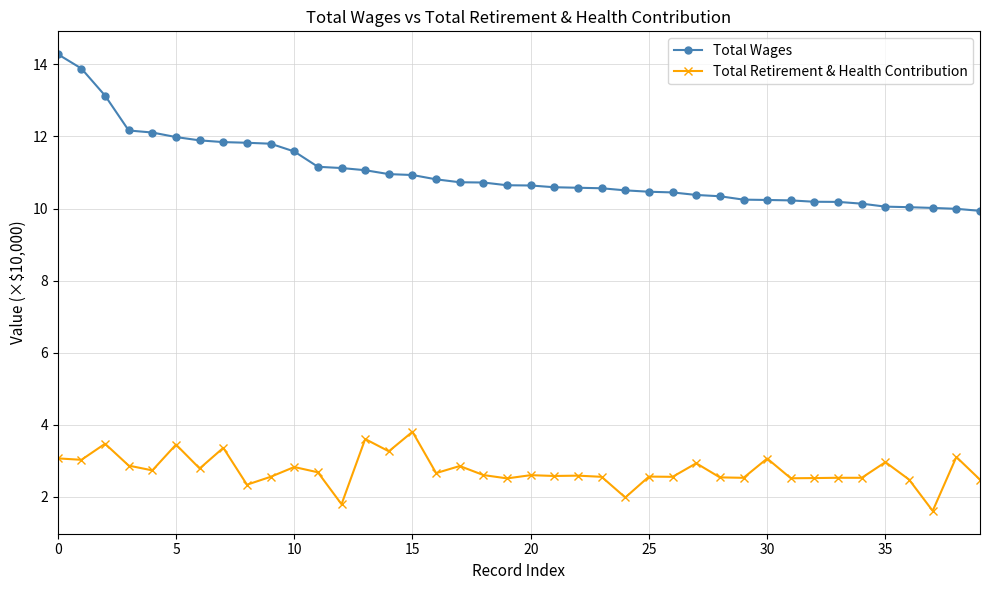

What is the maximum value for Total Wages?

14.3